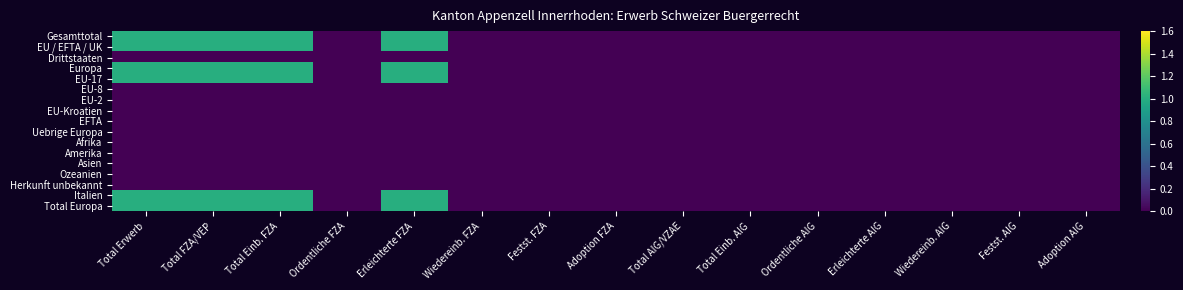

List the series in order of their peak value, lowest first.

Drittstaaten, EU-8, EU-2, EU-Kroatien, EFTA, Uebrige Europa, Afrika, Amerika, Asien, Ozeanien, Herkunft unbekannt, Gesamttotal, EU / EFTA / UK, Europa, EU-17, Italien, Total Europa